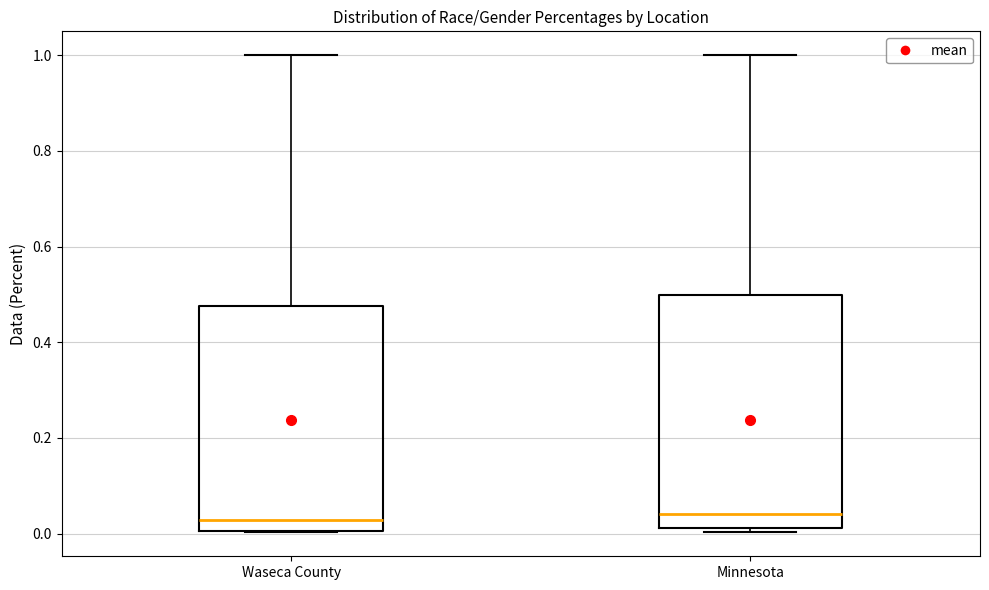

Where does the upper whisker of the box for Waseca County end on the y-axis? The values are not printed on the chart, so give them approximately, as read against the axis.

1.00